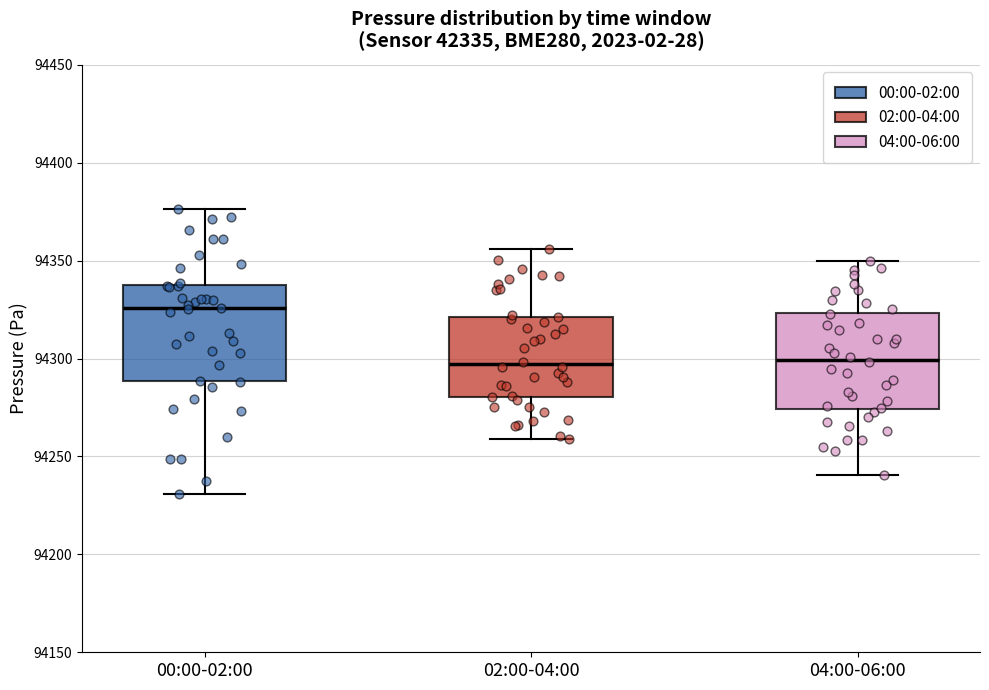

Reading left to right, read every box against the y-axis: the position of its median line, the range the box covers, and the ends of its whiskers. The values are not printed on the chart, so give them approximately, as read against the axis.

00:00-02:00: median 94325, box 94290 to 94340, whiskers 94230 to 94375
02:00-04:00: median 94295, box 94280 to 94320, whiskers 94260 to 94355
04:00-06:00: median 94300, box 94275 to 94325, whiskers 94240 to 94350